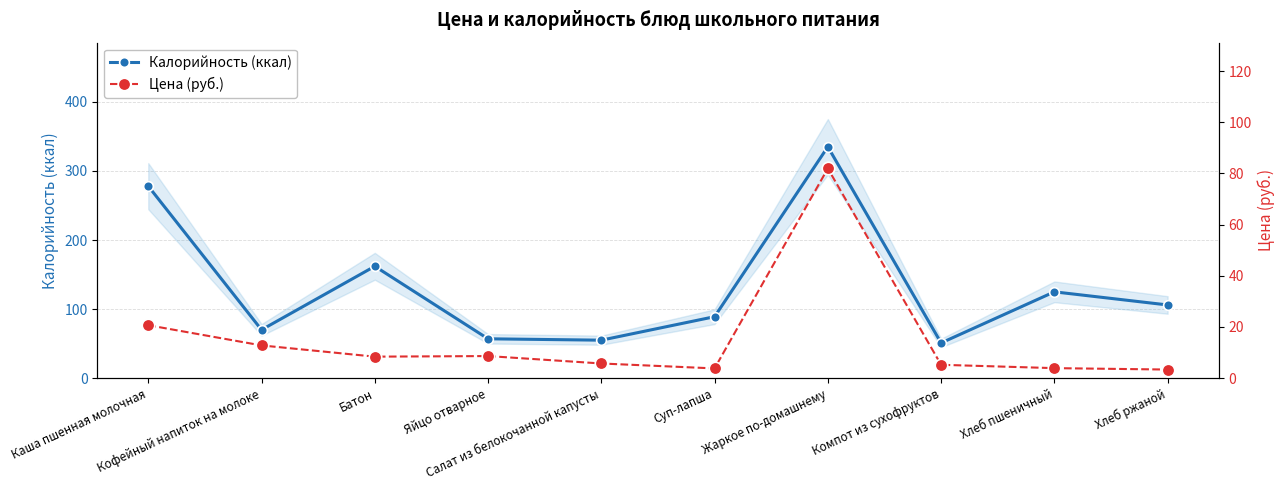

What is the maximum value for Калорийность (ккал)?

335